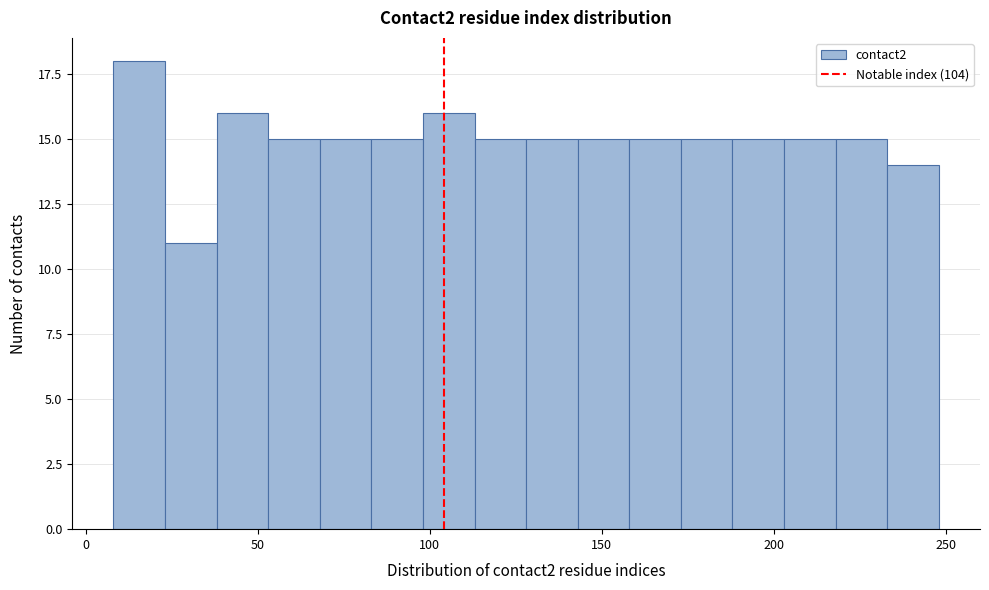

Around what value on the x-axis is the tallest bar? Give the approximate position of its centre, as read against the axis.

15